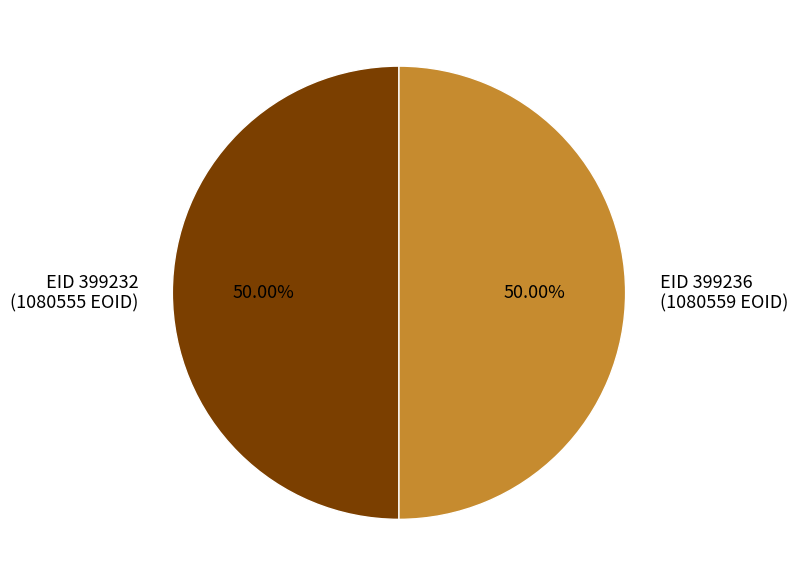

What is the ratio of the value at EID 399232 (1080555 EOID) to the value at EID 399236 (1080559 EOID)?

1.0